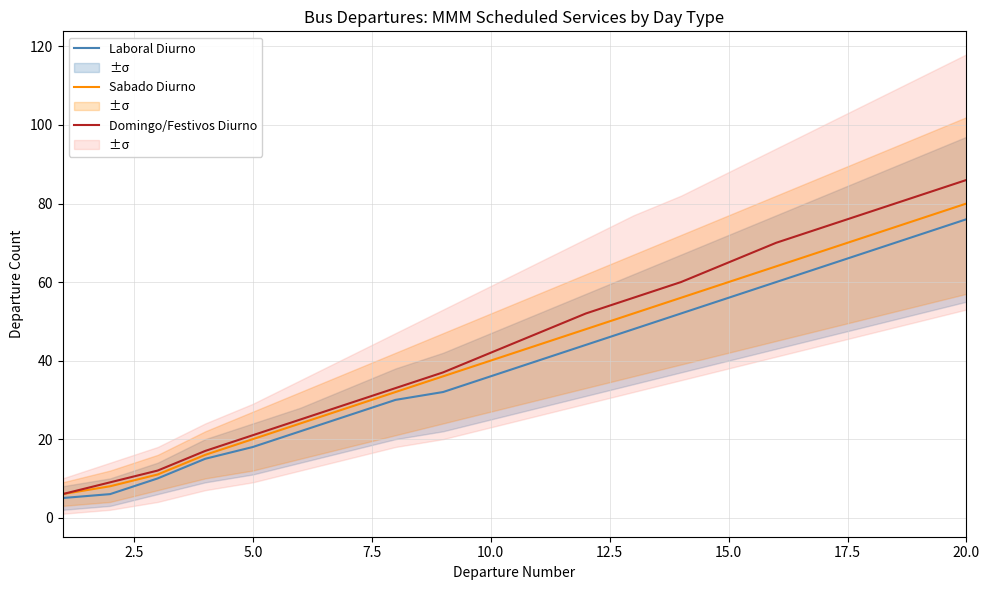

Which series has the largest total across all categories?

Domingo/Festivos Diurno